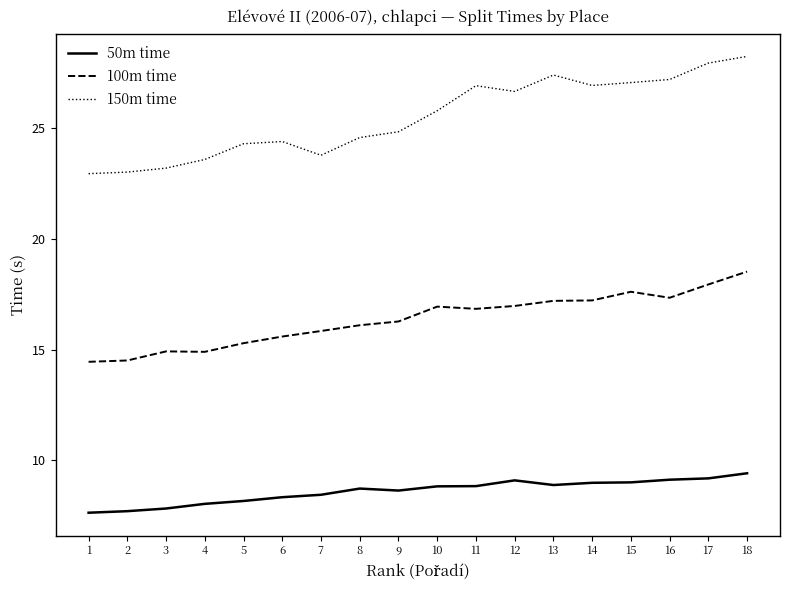

Is it true that 150m time equals 23.0 at 2?

True